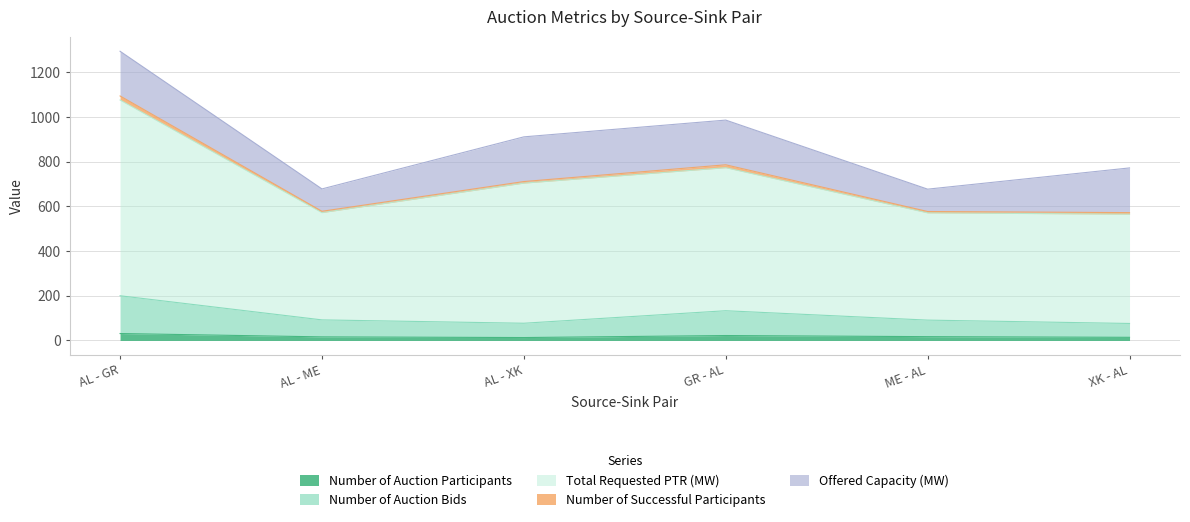

What is the spread (max minus min) of values at AL - XK?

691